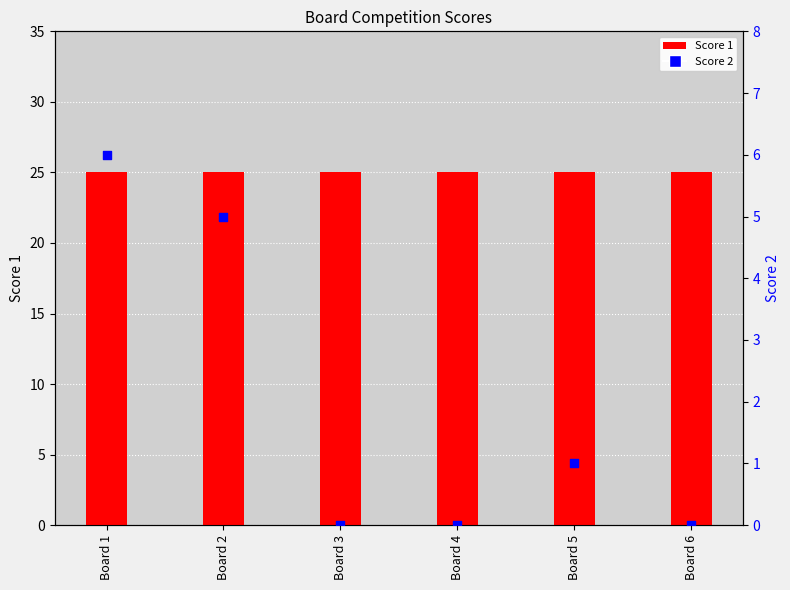

Which series contains the highest Y value?

Score 1